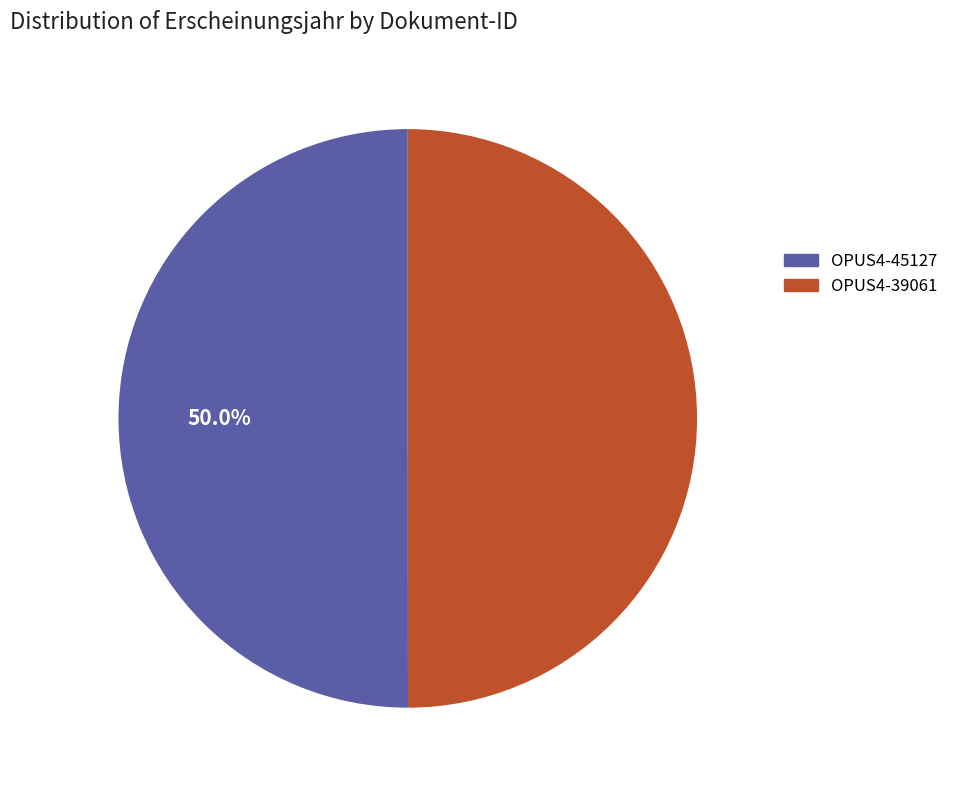

Is it true that OPUS4-39061 is 50% of the pie?

True